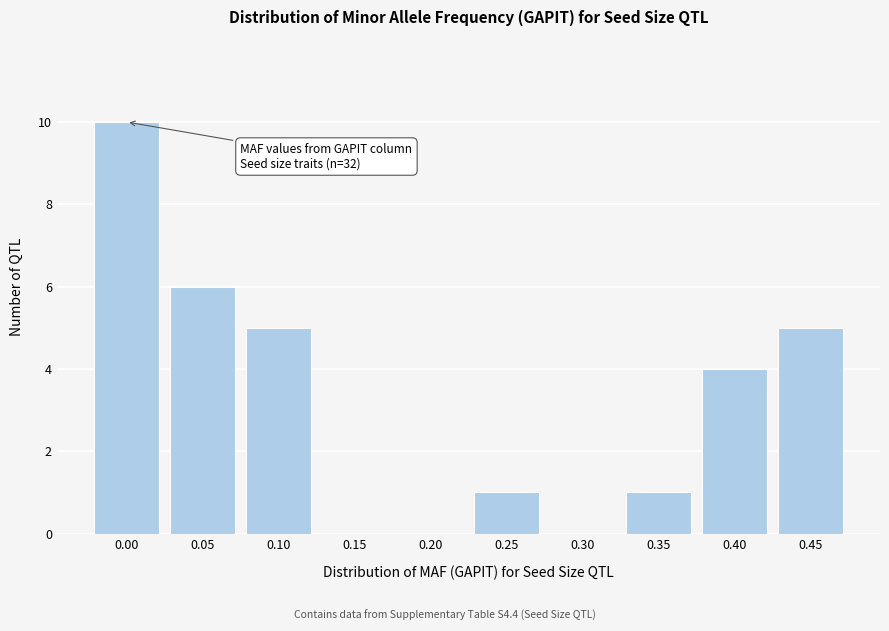

Reading right to left, list all the values displayed in this chart.

0.45=5	0.40=4	0.35=1	0.30=0	0.25=1	0.20=0	0.15=0	0.10=5	0.05=6	0.00=10